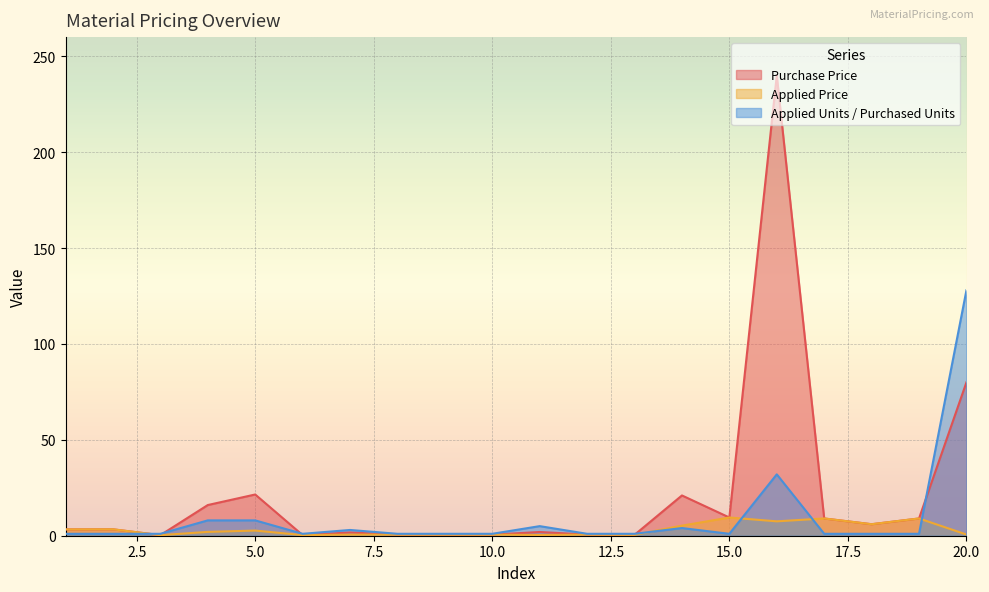

True or false: Applied Units / Purchased Units has a value of 1.0 at 13.

True